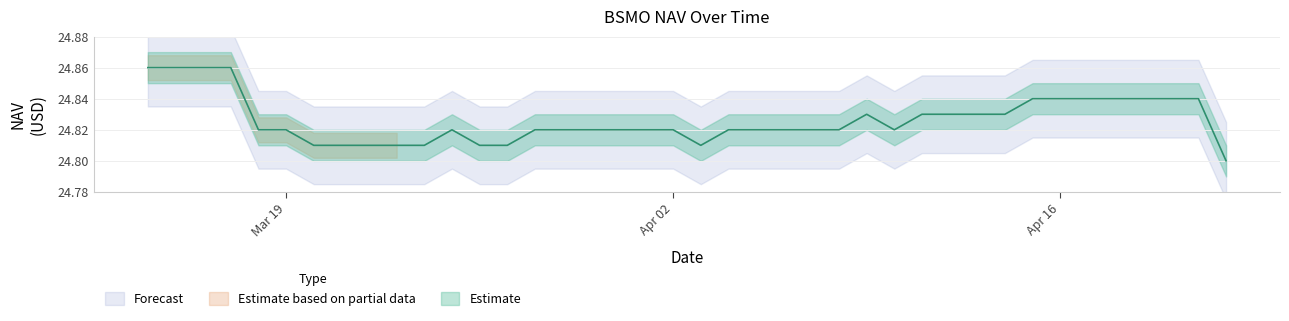

Where is the data nearest to the value 24?

04/22/2024